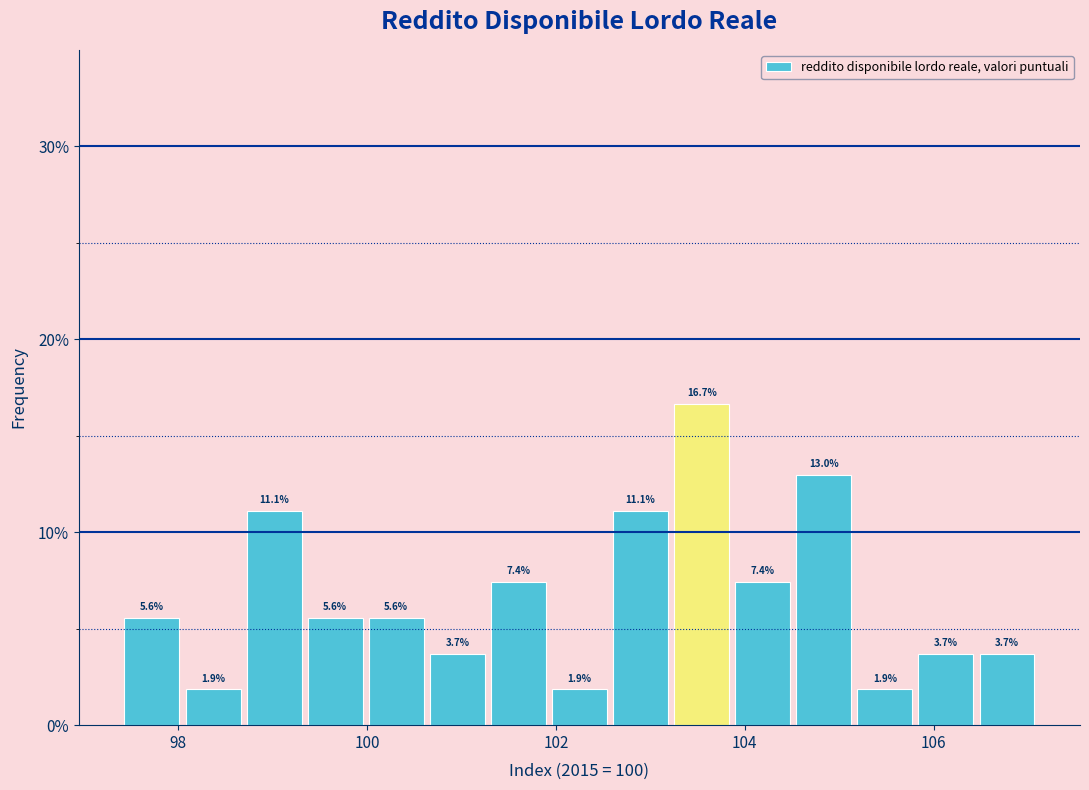

Around what value on the x-axis is the tallest bar? Give the approximate position of its centre, as read against the axis.

103.6